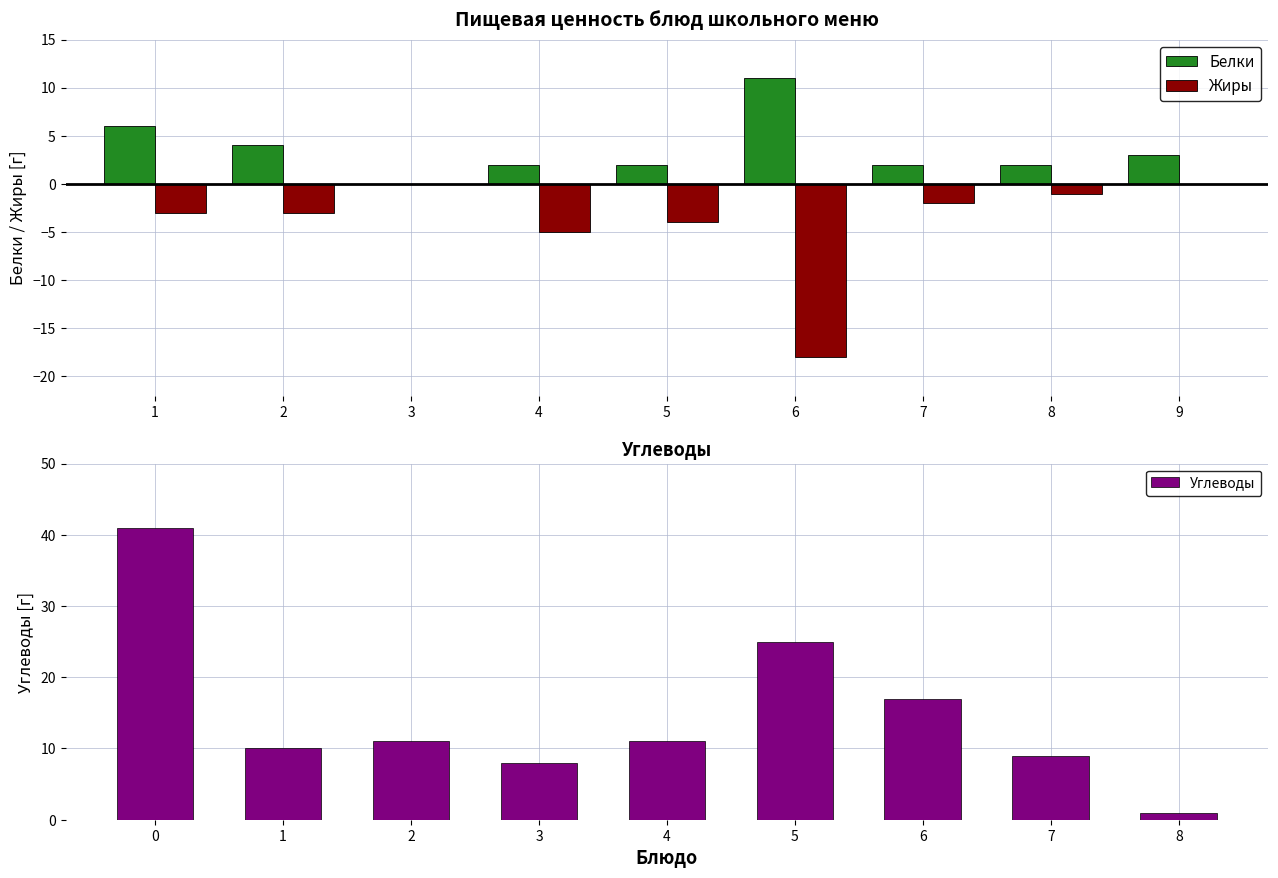

The value of Жиры at 9 is -12. True or false?

False